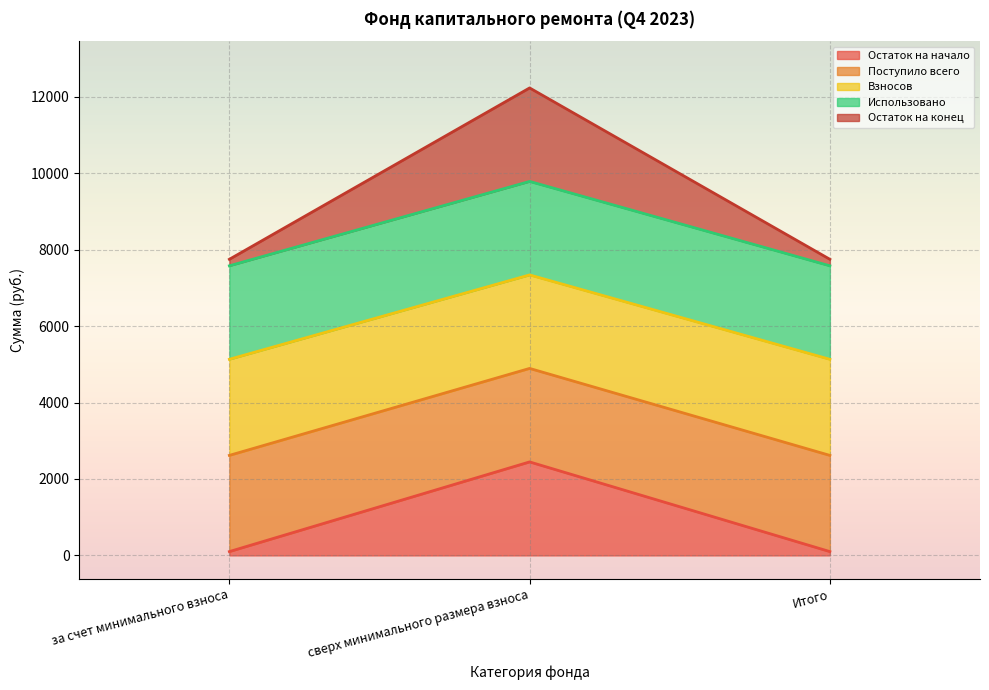

Rank the categories by Взносов value from highest to lowest.

сверх минимального размера взноса, за счет минимального взноса, Итого